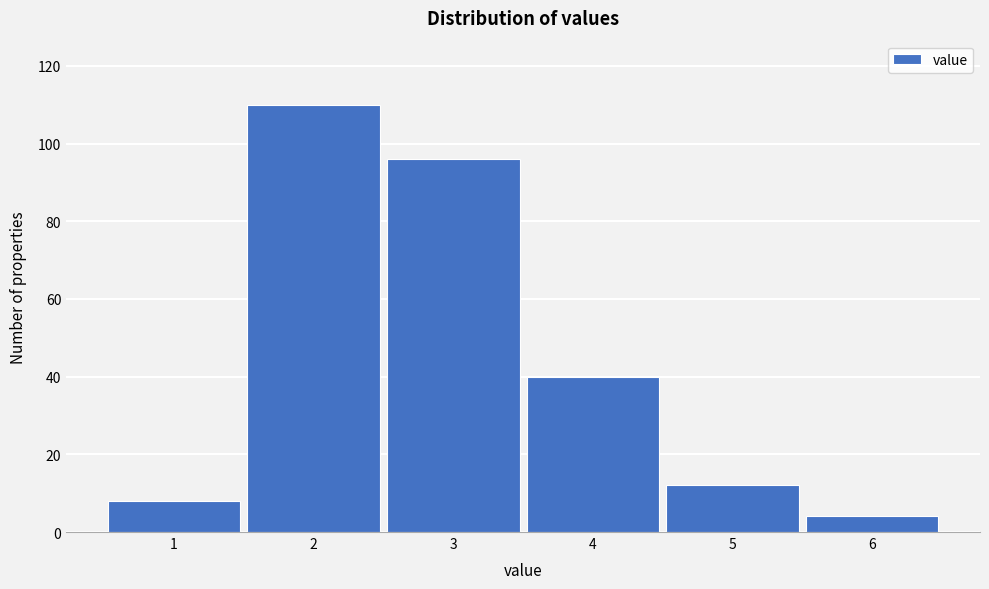

What is the height of the bar covering 1.5 to 2.5 on the x-axis? The values are not printed on the chart, so give them approximately, as read against the axis.

110